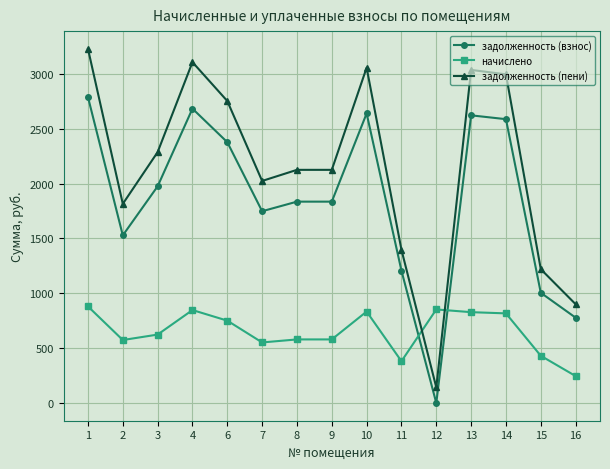

What is the value of the задолженность (взнос) point at the 6th from the left?

1748.0